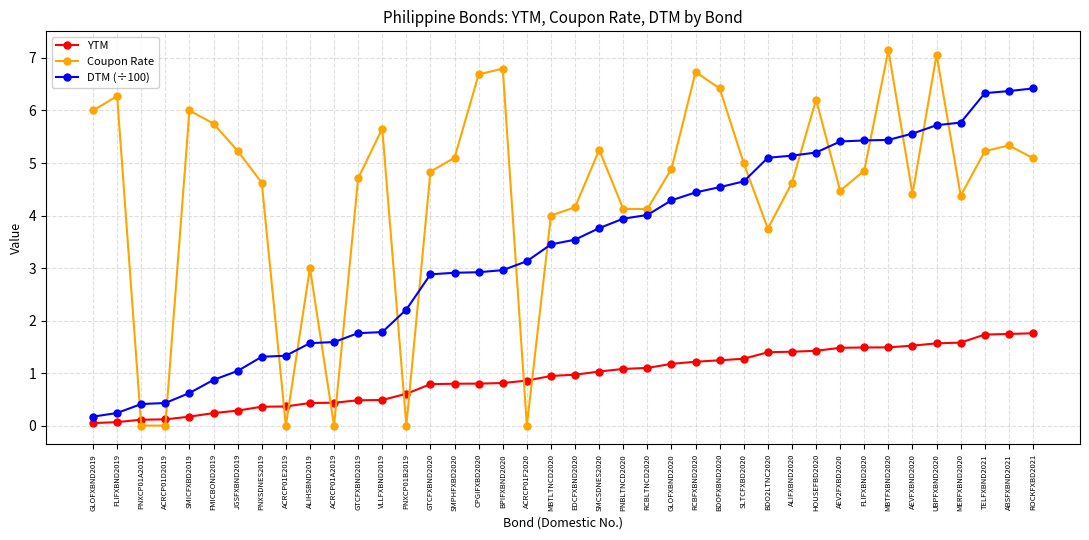

Rank the series by their maximum value, from highest to lowest.

Coupon Rate, DTM (÷100), YTM